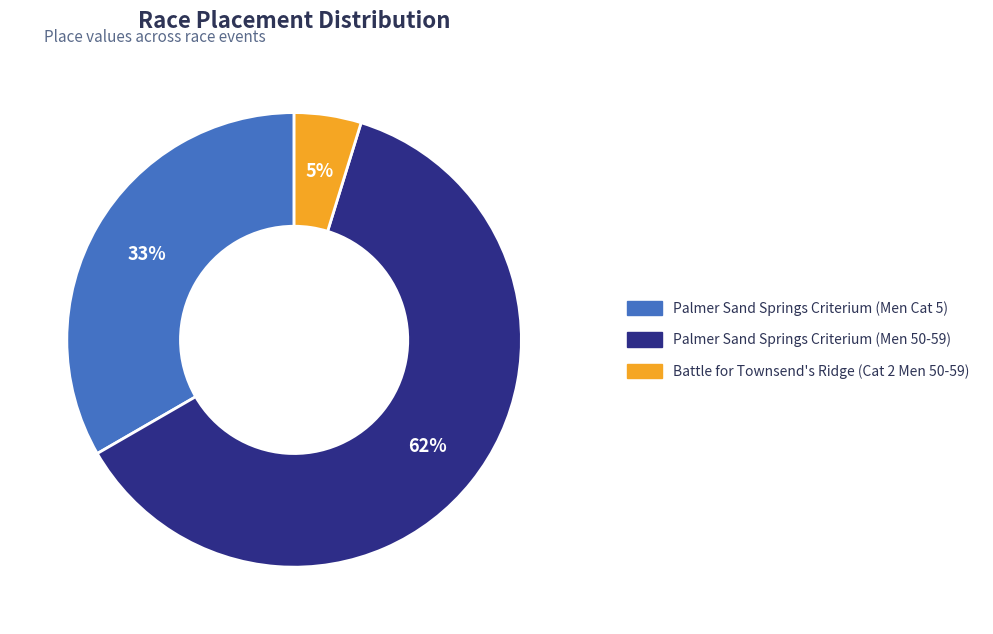

How many slices are in this pie chart?

3